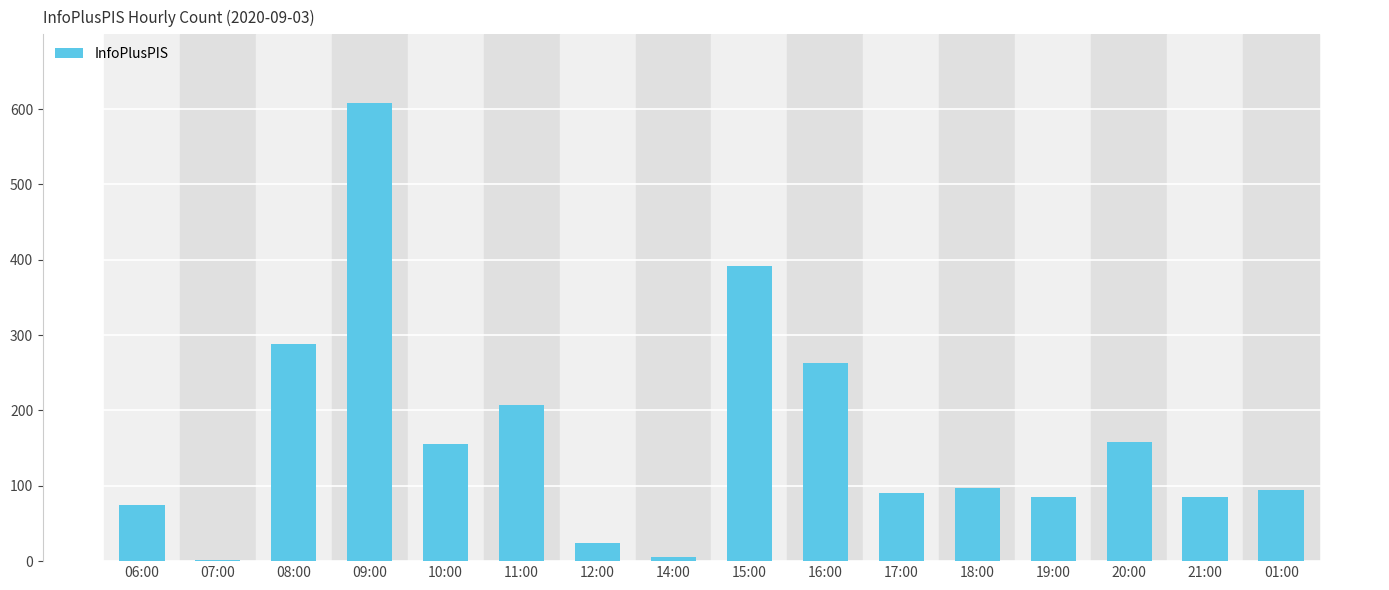

How many series are shown in this chart?

1